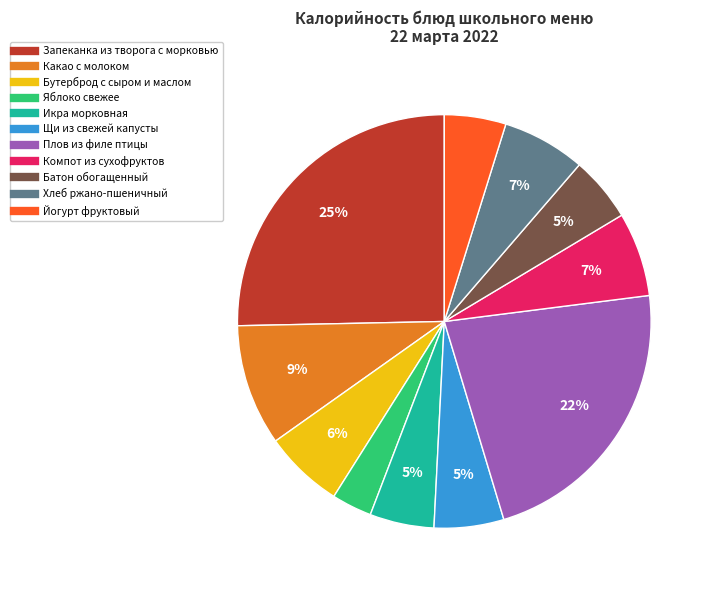

To the nearest percent, what is the average slice percentage?

9%